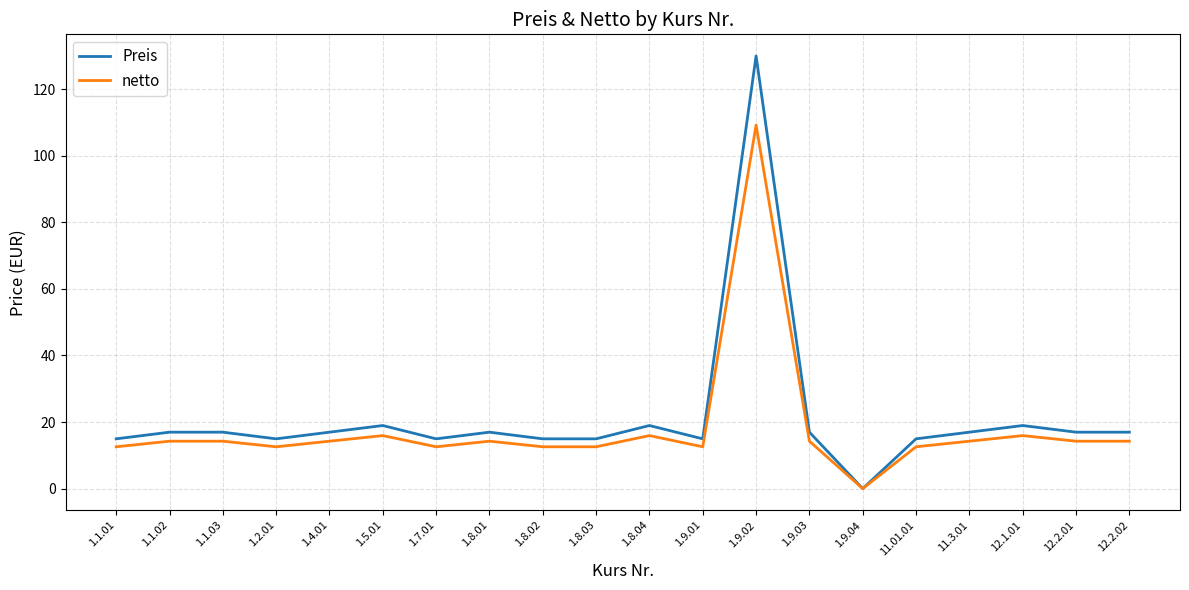

Does the chart have visible grid lines?

Yes